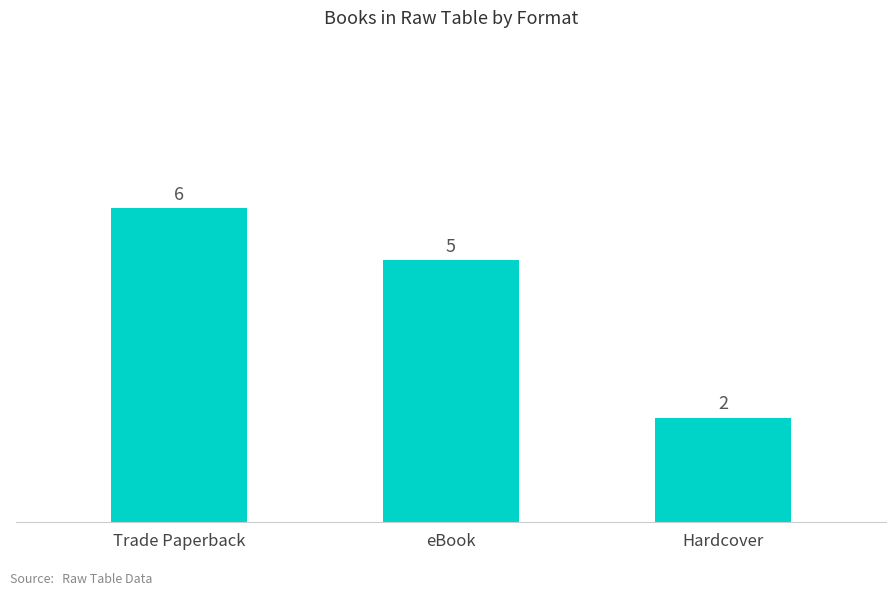

List the labels in order of value, smallest first.

Hardcover, eBook, Trade Paperback